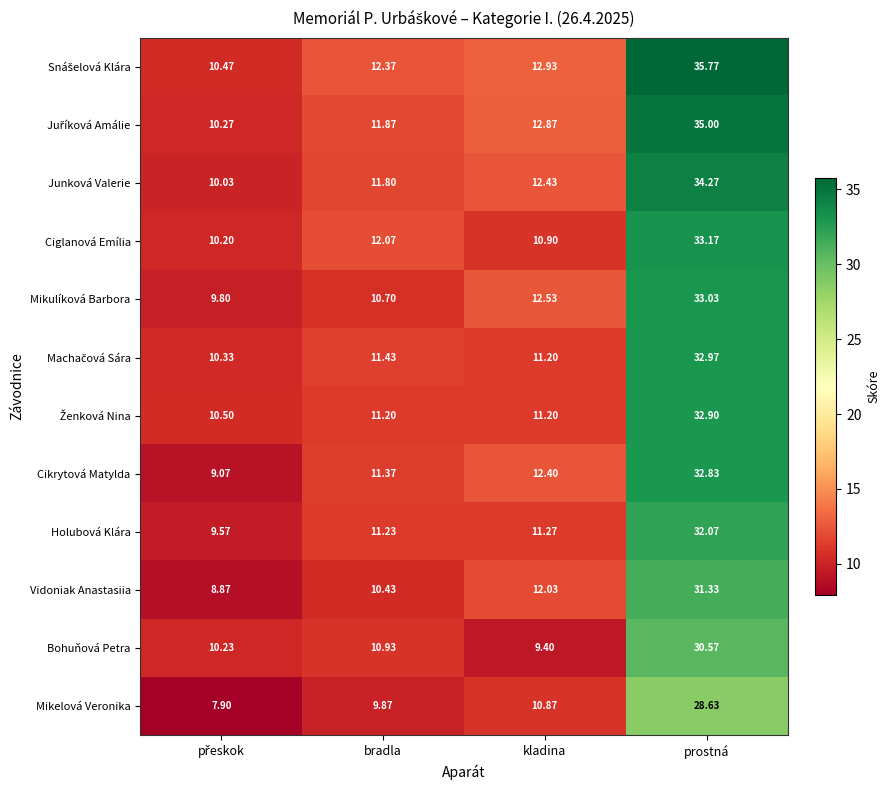

Which label corresponds to the largest value in the chart?

prostná